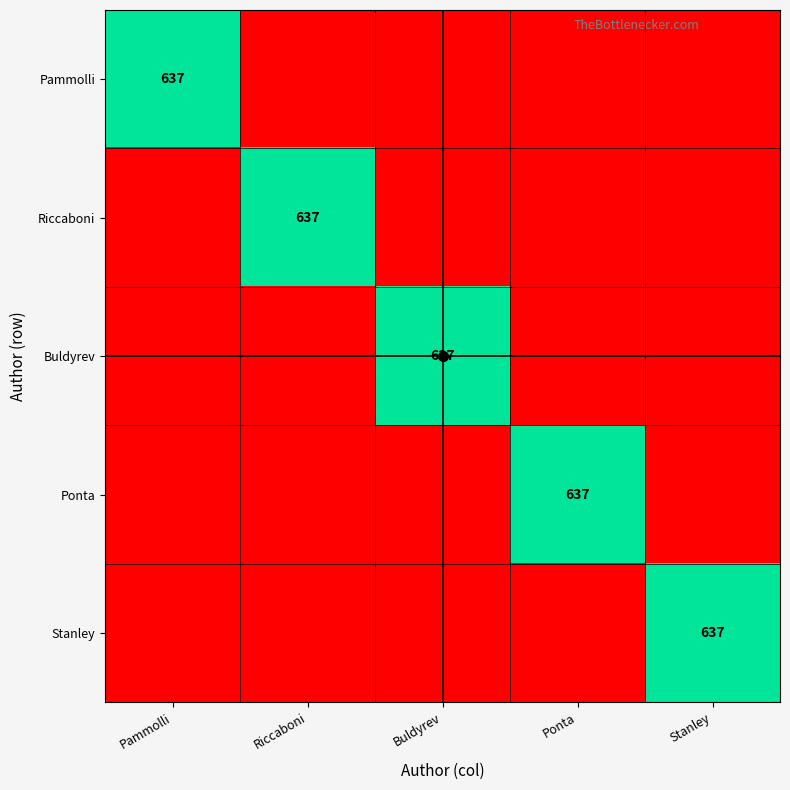

The Pammolli series shows 368 at Pammolli. True or false?

False